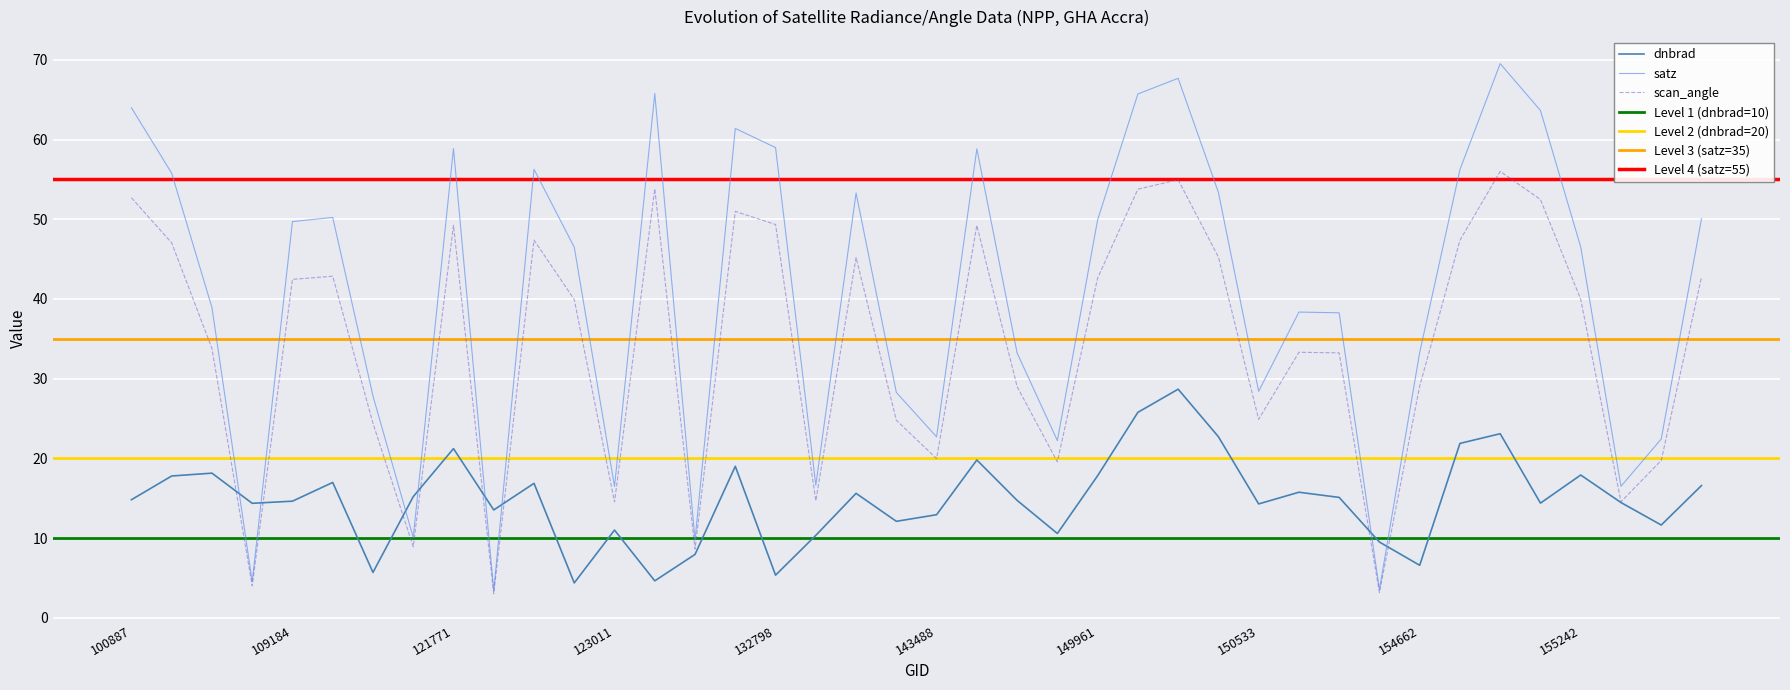

What is the difference between the maximum and minimum values in the dnbrad series?

24.3